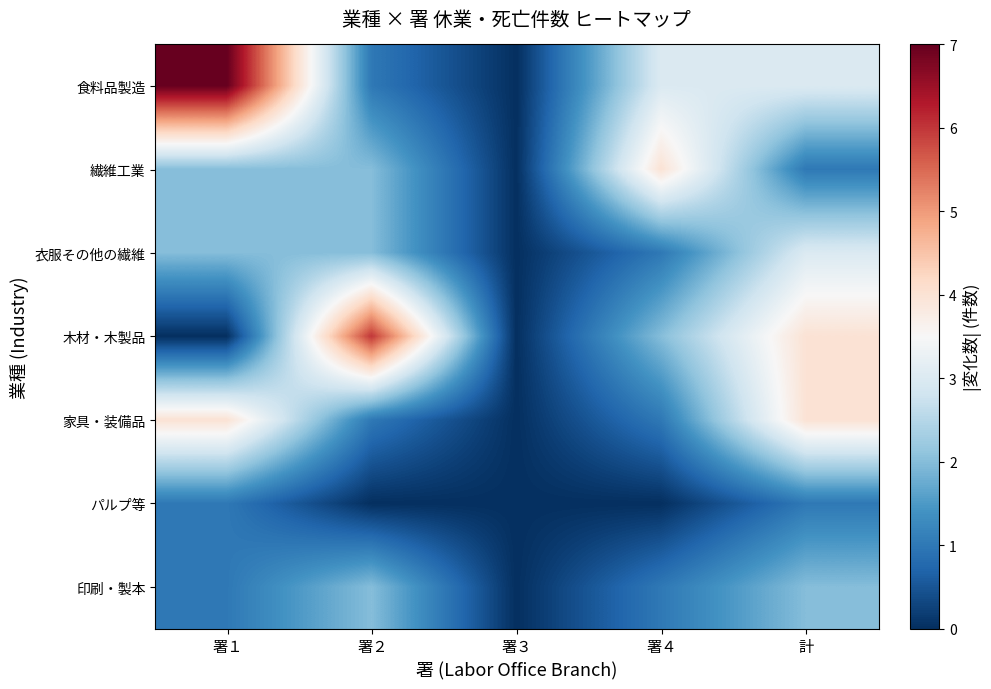

Between 署１ and 署４, which series saw the biggest shift?

食料品製造